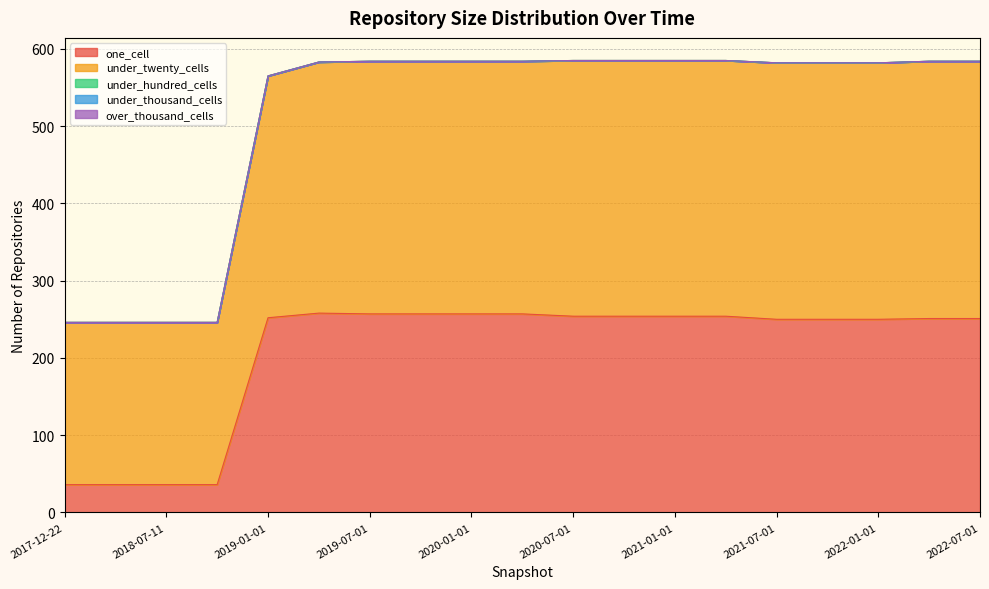

Between 2019-10-09 and 2021-04-01, which is larger?

2019-10-09